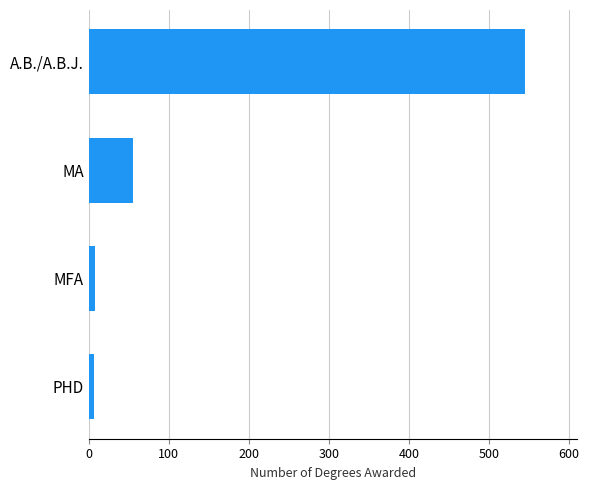

What is the maximum value shown in the chart?

545